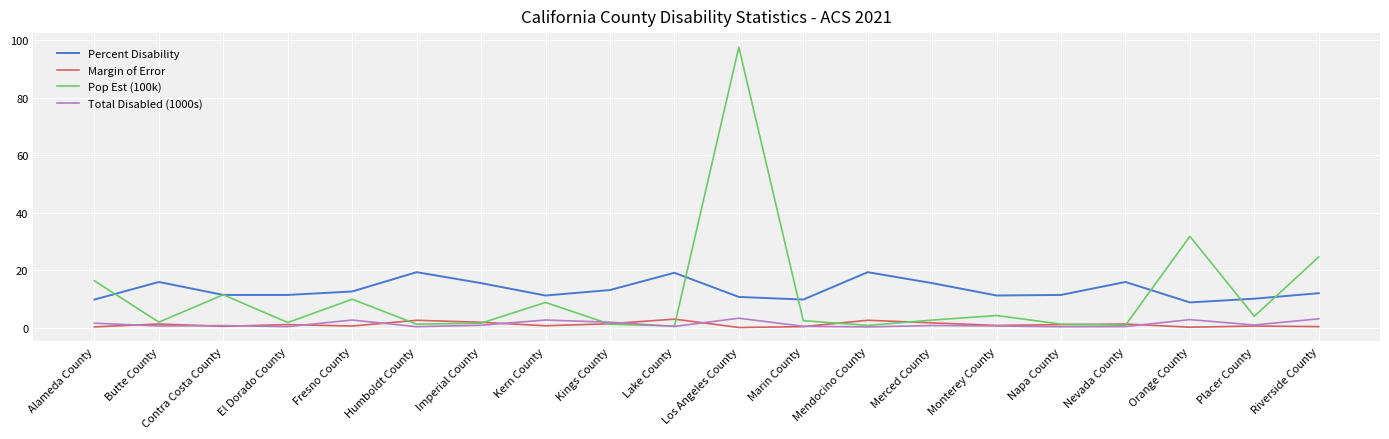

At which label is Pop Est (100k) closest to 49?

Orange County